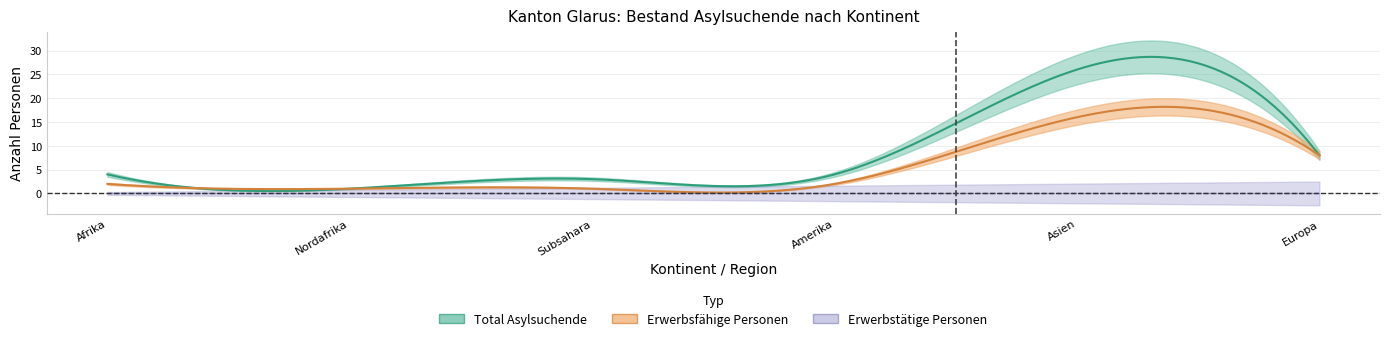

At how many categories does at least one series exceed 19?

1